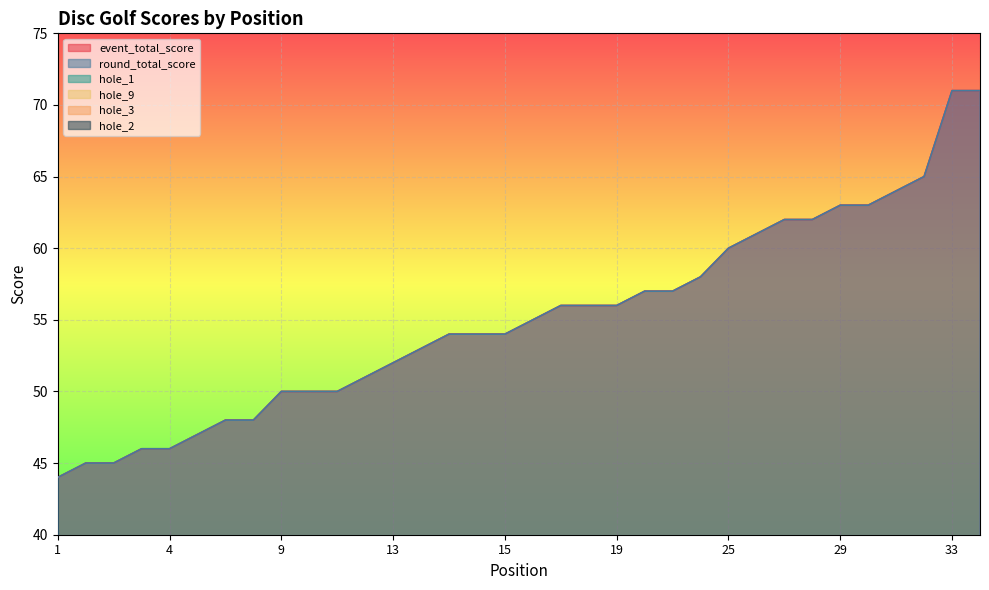

Between 15 and 4, which is larger?

15